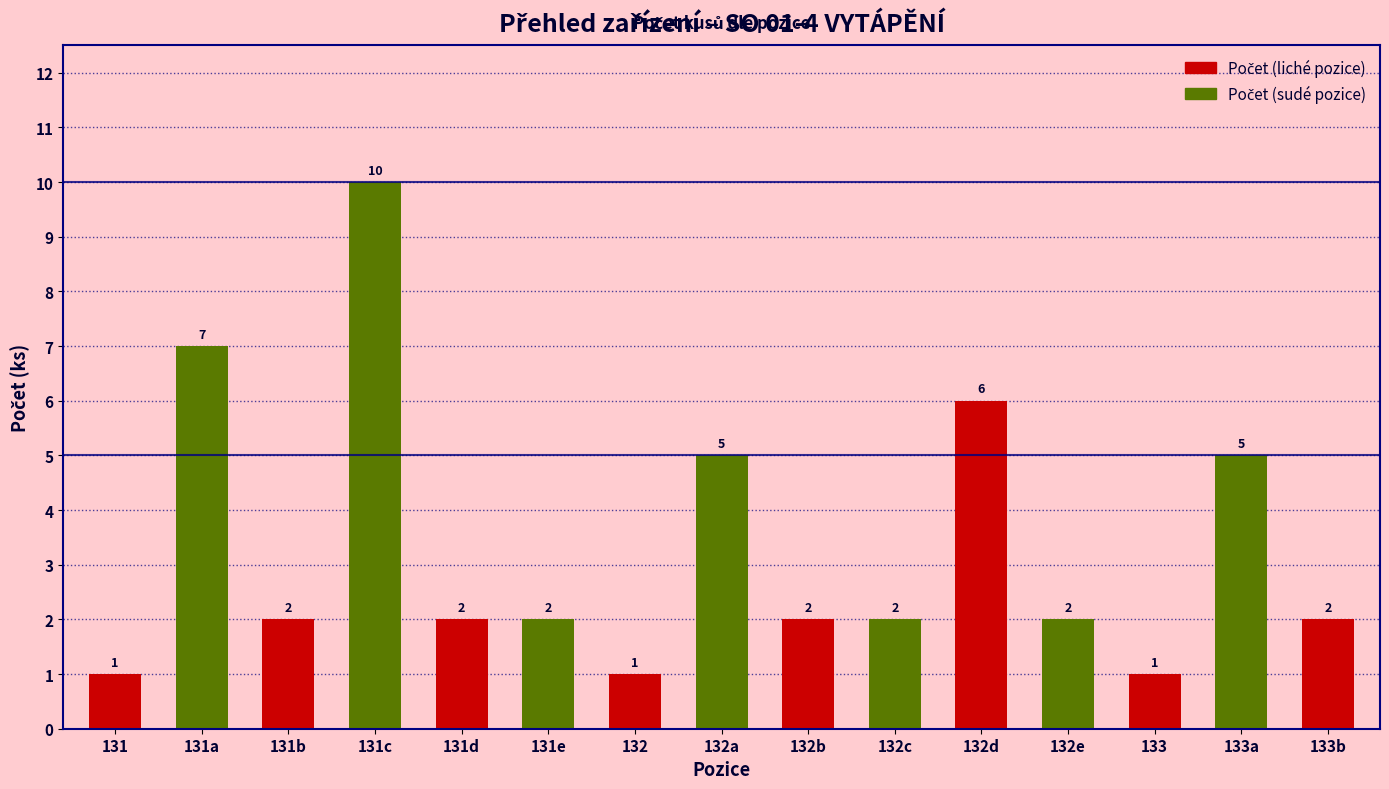

How many categories are shown in the chart?

15